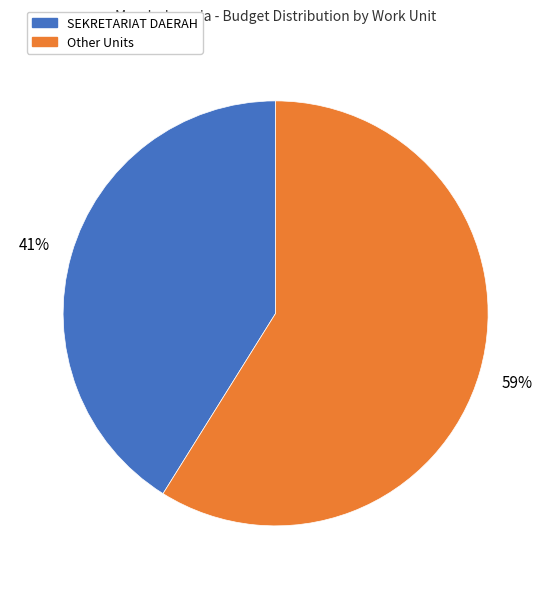

How many slices are in this pie chart?

2